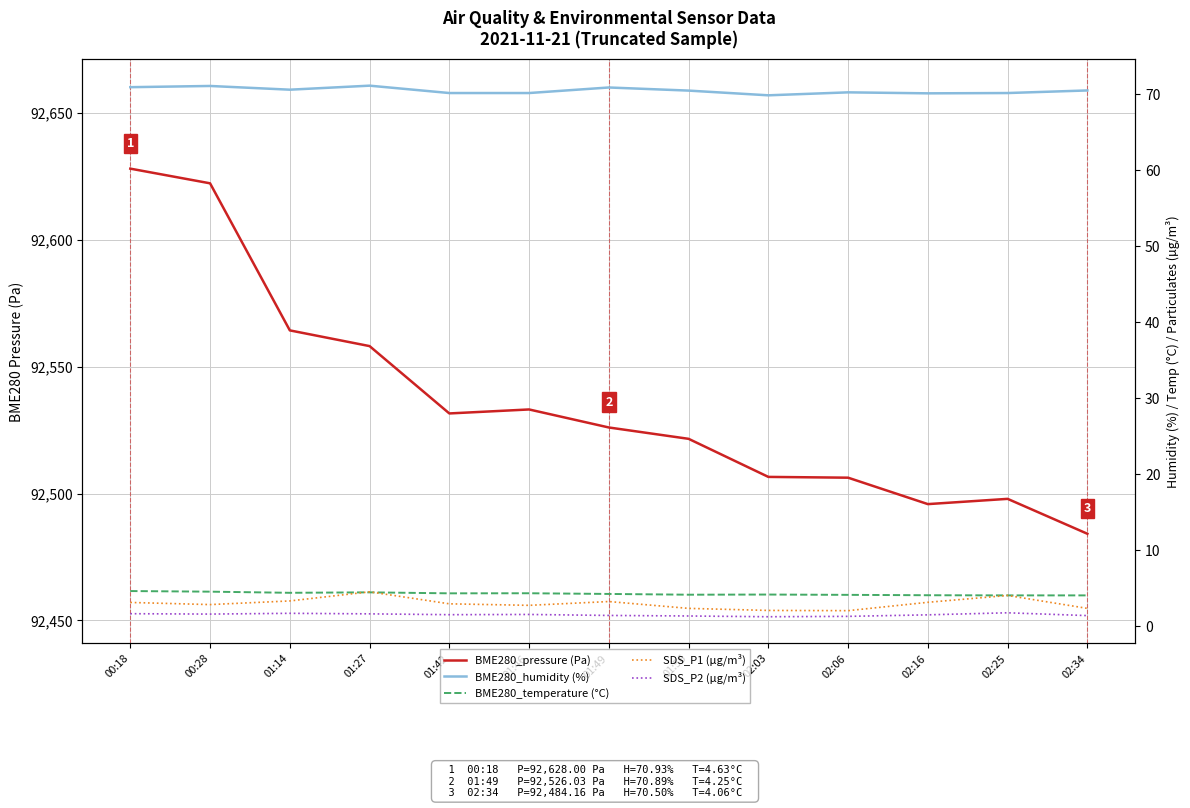

What is the average value of the SDS_P2 (µg/m³) series?

1.5